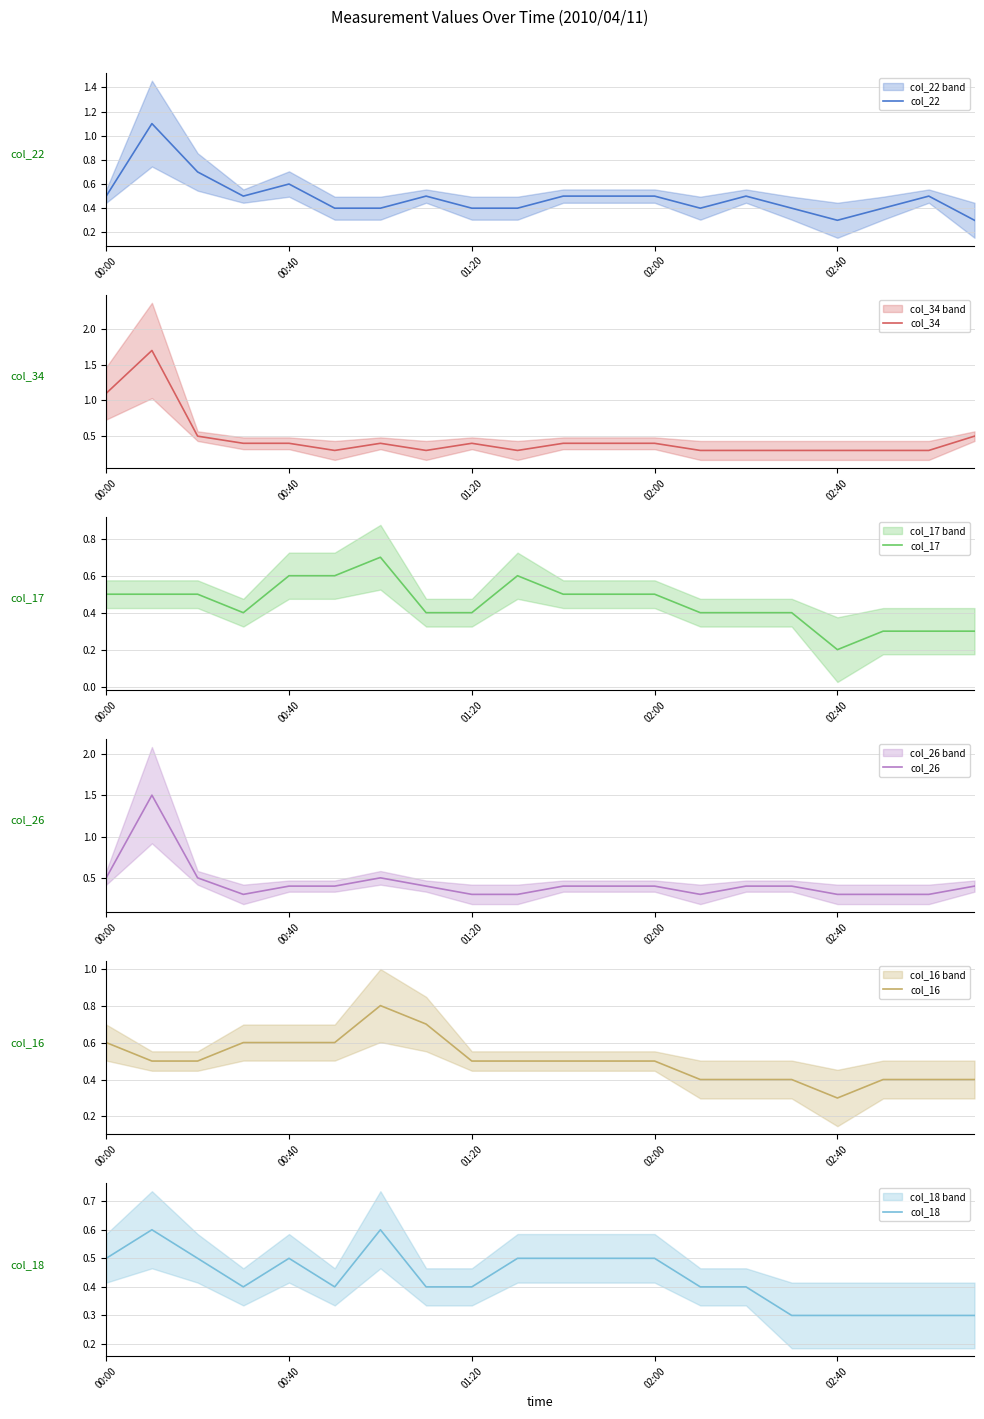

What is the lowest value of the col_22 series?

0.3